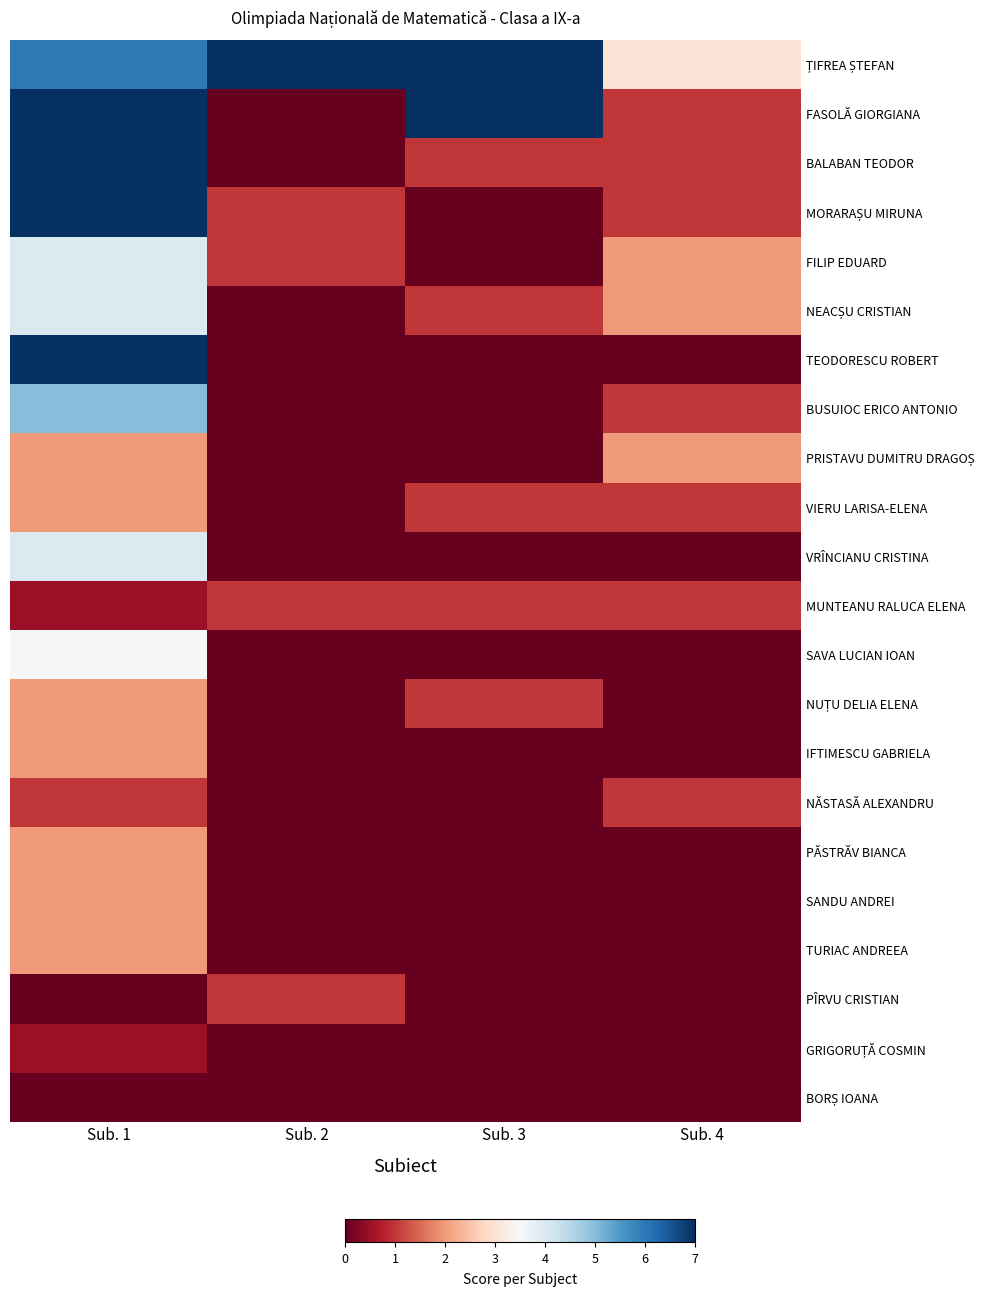

Which series has the largest total across all categories?

ȚIFREA ȘTEFAN